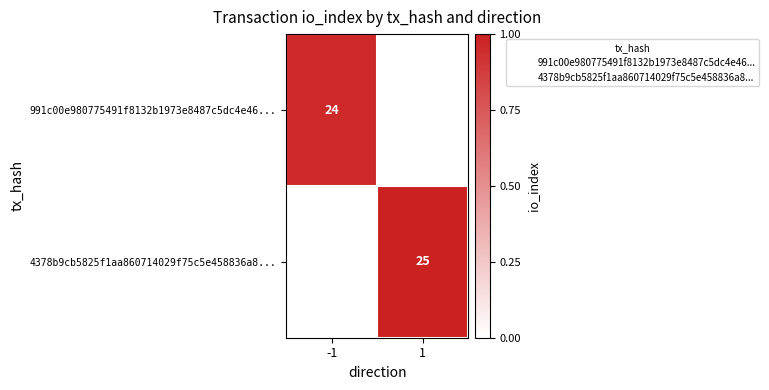

At how many categories does at least one series exceed 0?

2